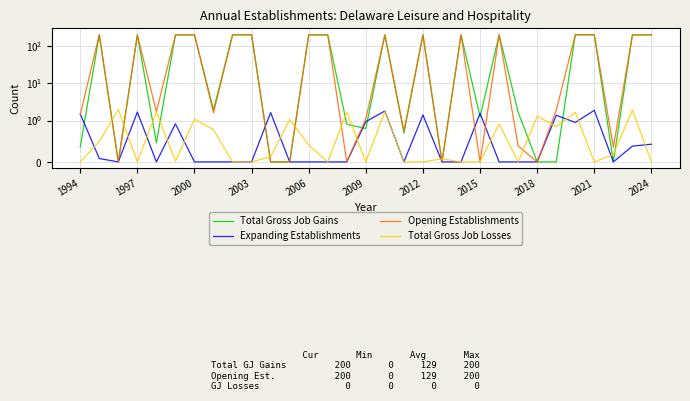

Which series changed the most between 2006 and 27?

Total Gross Job Gains